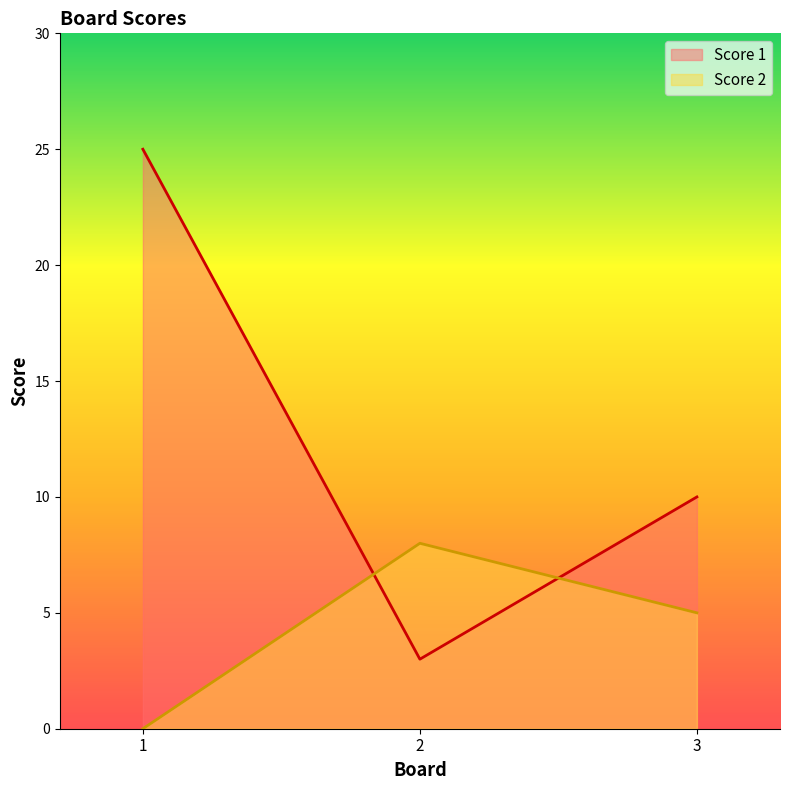

Reading left to right, transcribe all the data shown in this chart.

Score 1: 1=25	2=3	3=10
Score 2: 1=0	2=8	3=5